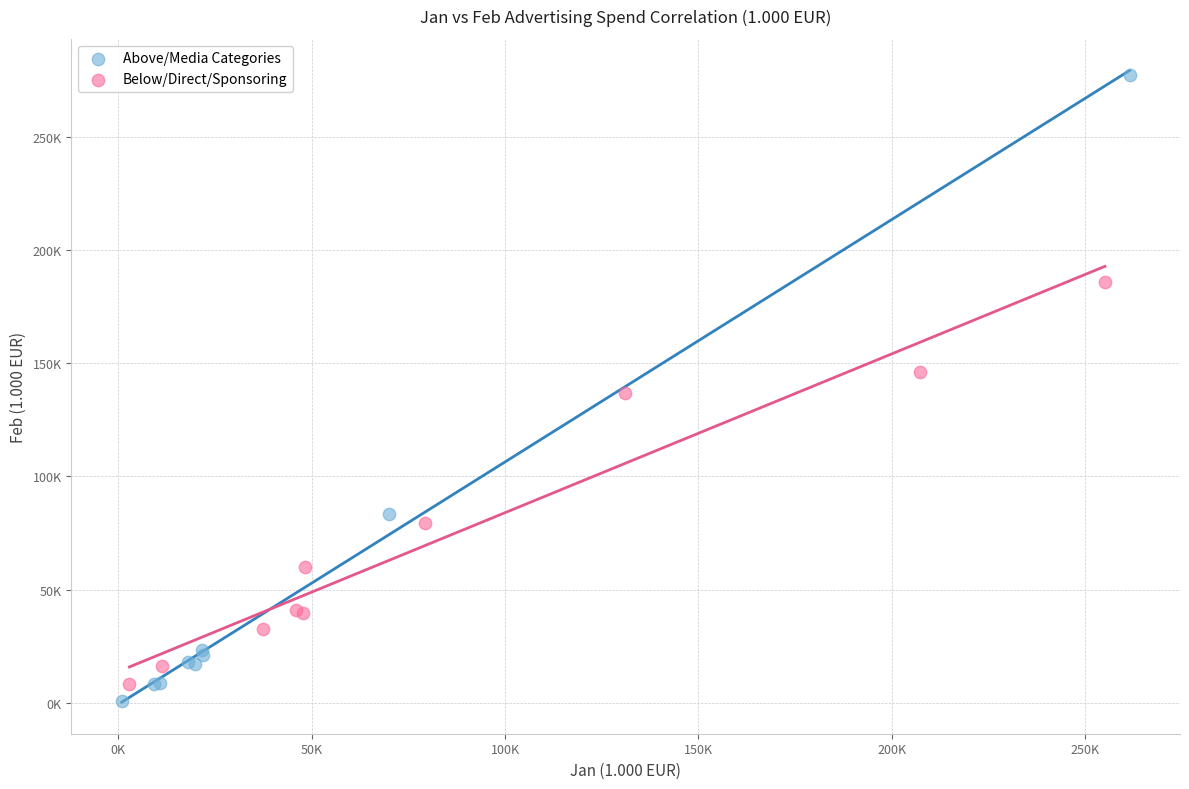

What are all the series names shown in the legend?

Above/Media Categories, Below/Direct/Sponsoring